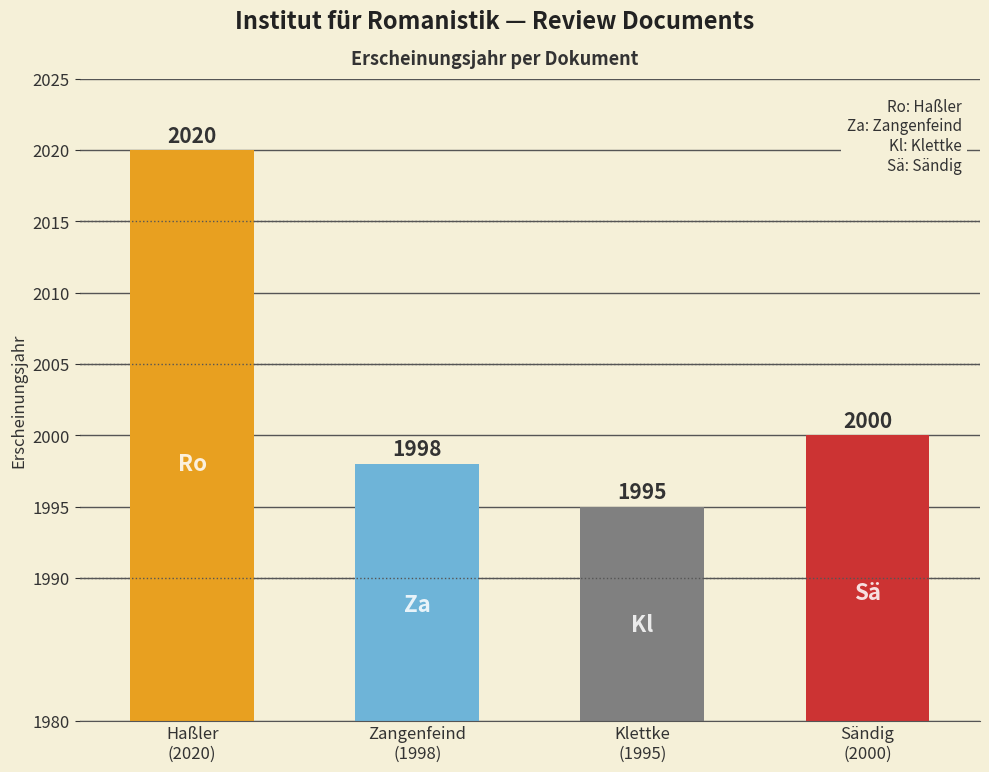

List the labels in order of value, largest first.

Haßler
(2020), Sändig
(2000), Zangenfeind
(1998), Klettke
(1995)